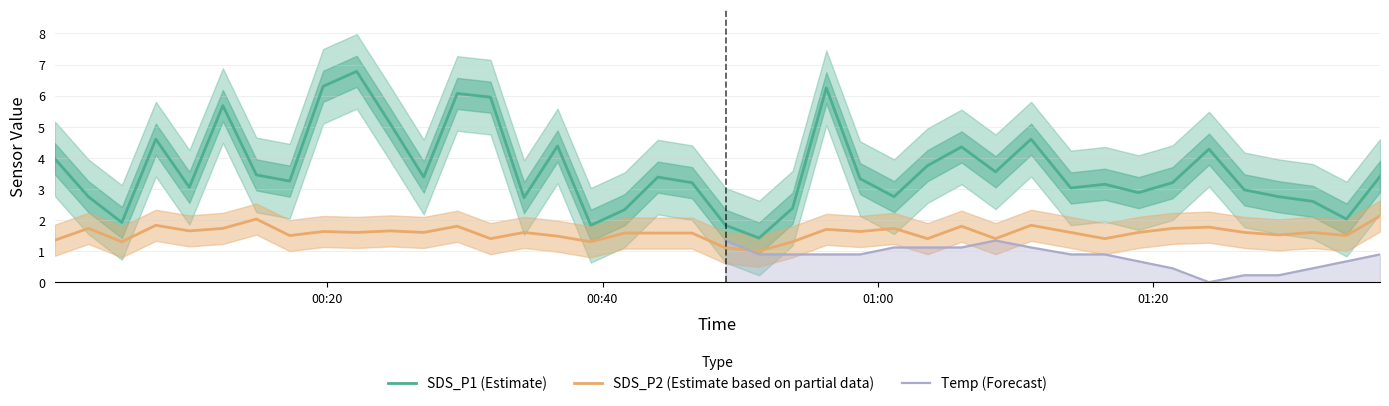

True or false: SDS_P1 (Estimate) and SDS_P2 (Estimate based on partial data) intersect in this chart.

False